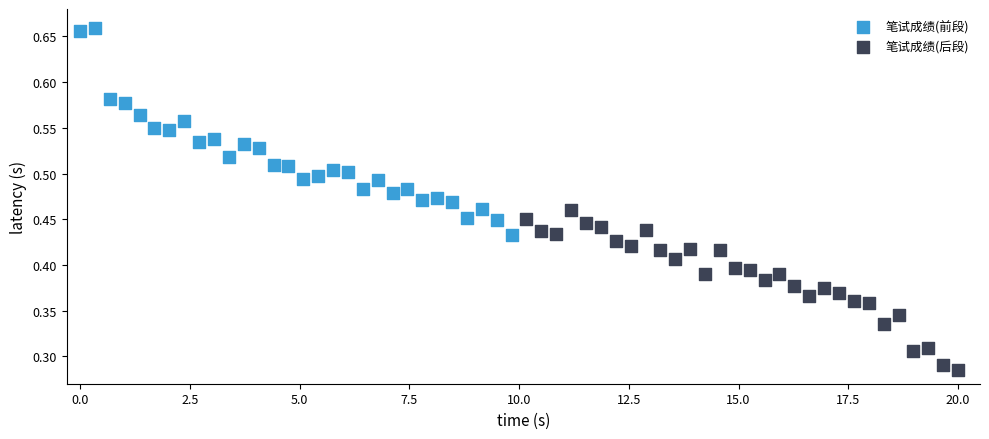

Which series contains the highest Y value?

笔试成绩(前段)